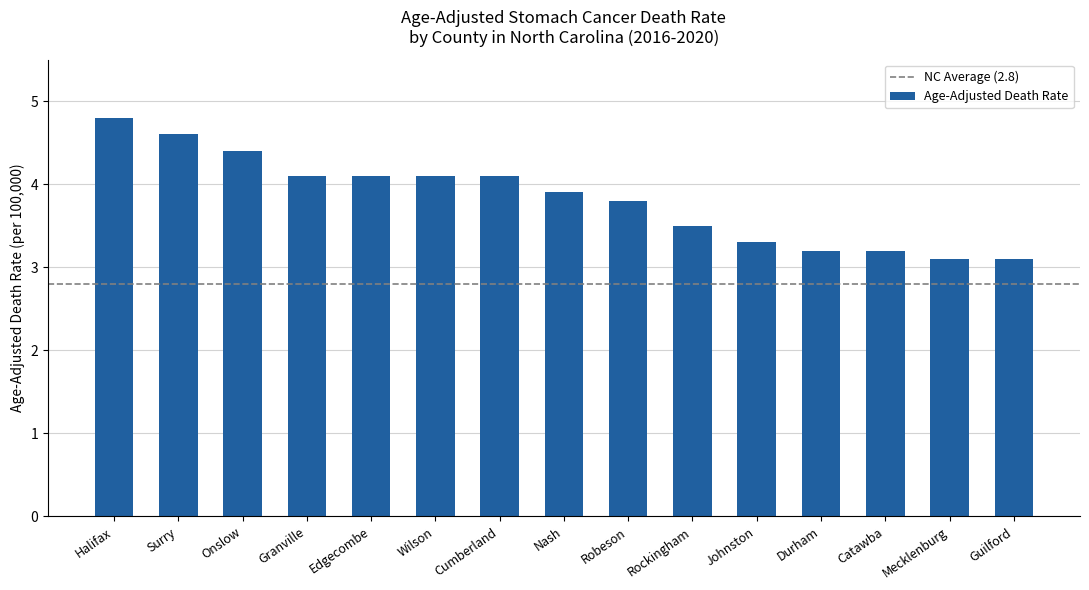

The value at Catawba is 3.2. True or false?

True